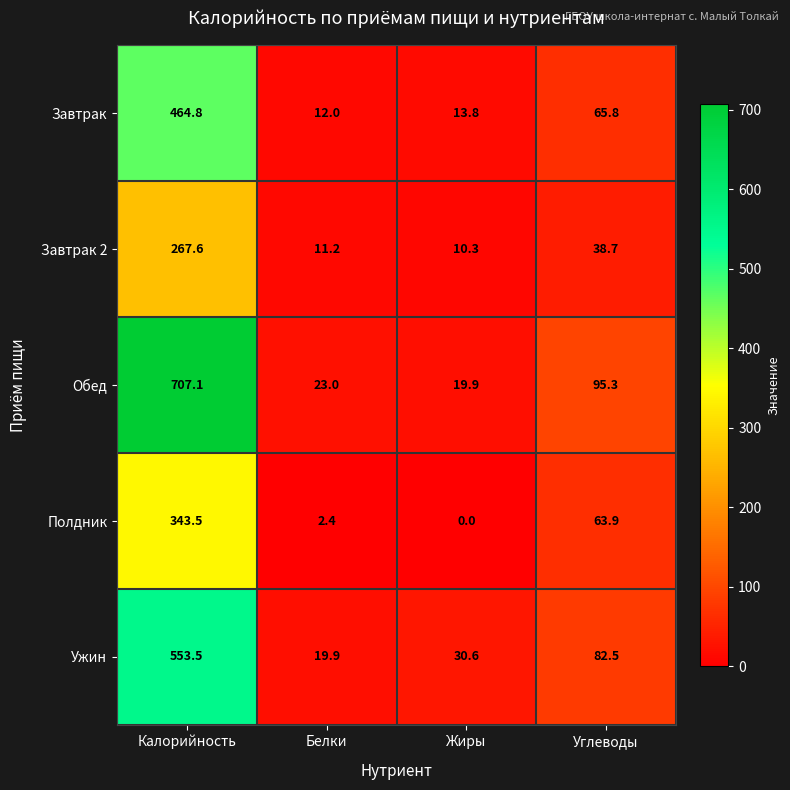

What is the difference between the second highest and minimum values in the Завтрак series?

53.8